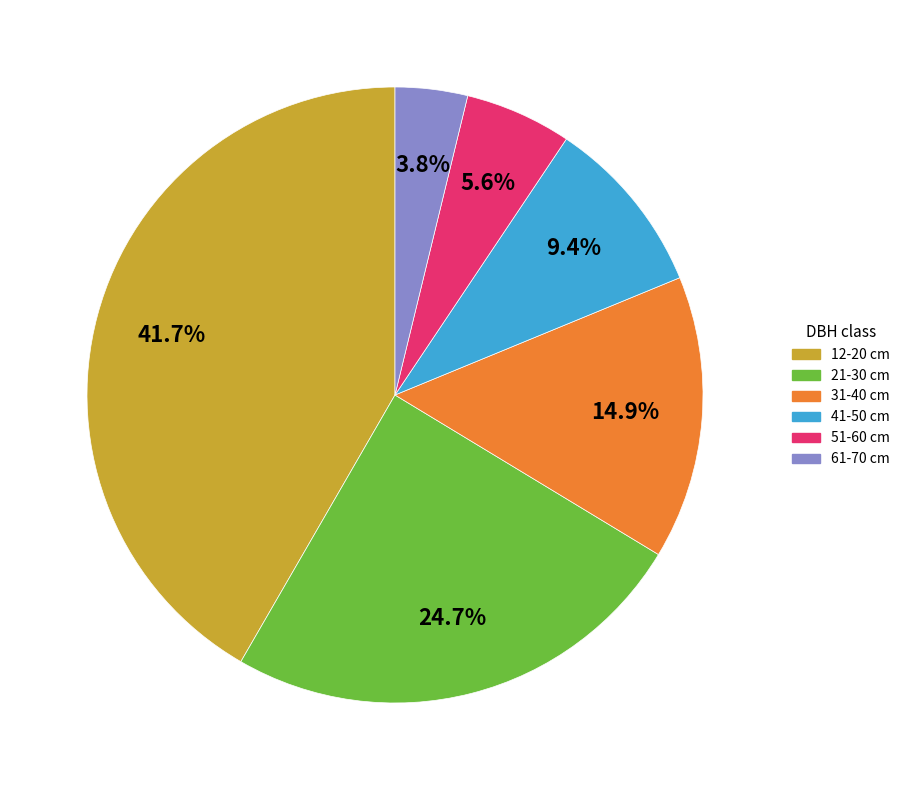

Which slice is the largest?

12-20 cm